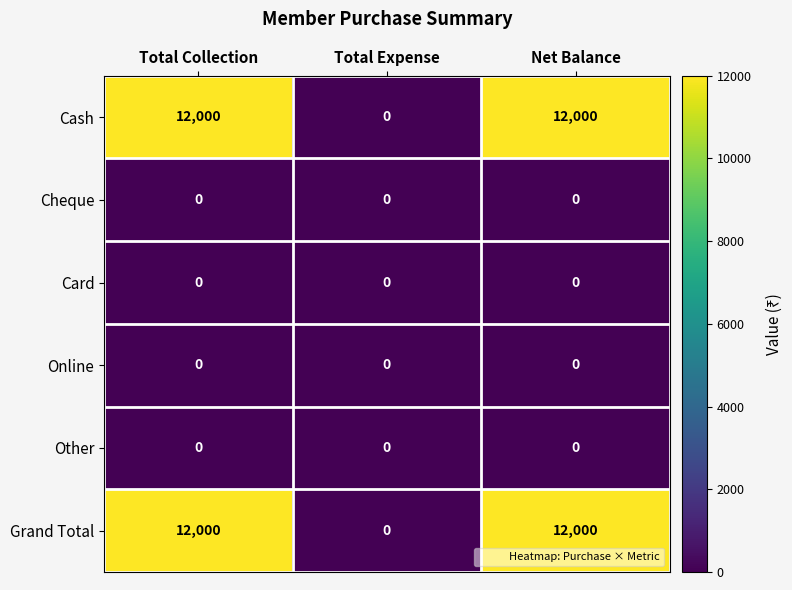

Reading left to right, what are all the values shown in this chart?

Cash: Total Collection=12000	Total Expense=0	Net Balance=12000
Cheque: Total Collection=0	Total Expense=0	Net Balance=0
Card: Total Collection=0	Total Expense=0	Net Balance=0
Online: Total Collection=0	Total Expense=0	Net Balance=0
Other: Total Collection=0	Total Expense=0	Net Balance=0
Grand Total: Total Collection=12000	Total Expense=0	Net Balance=12000